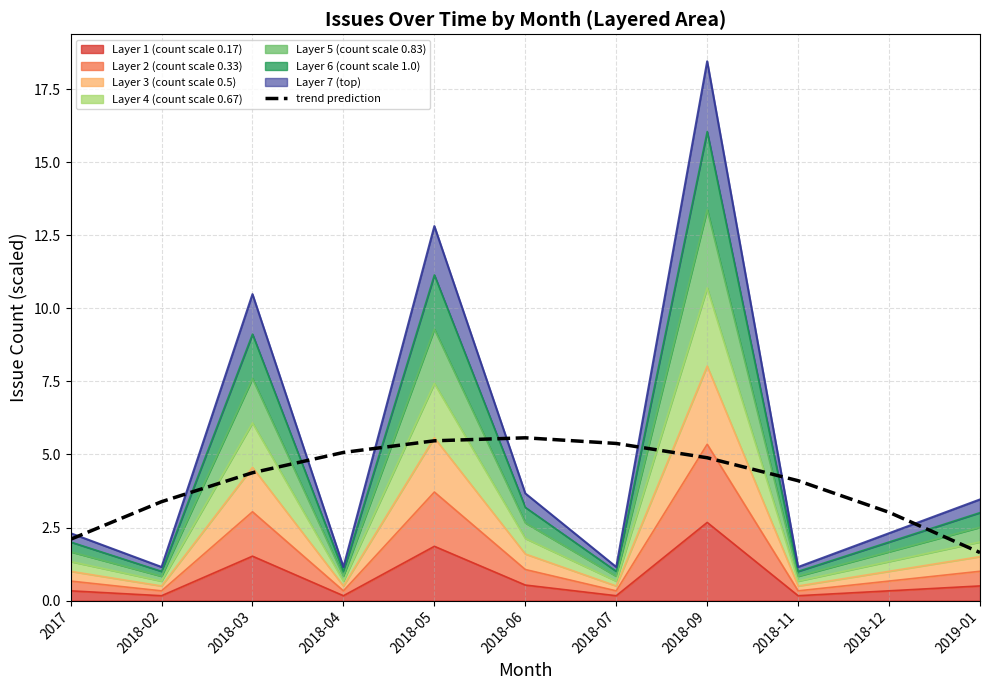

True or false: the data shows 5.6 at 2018-06.

True